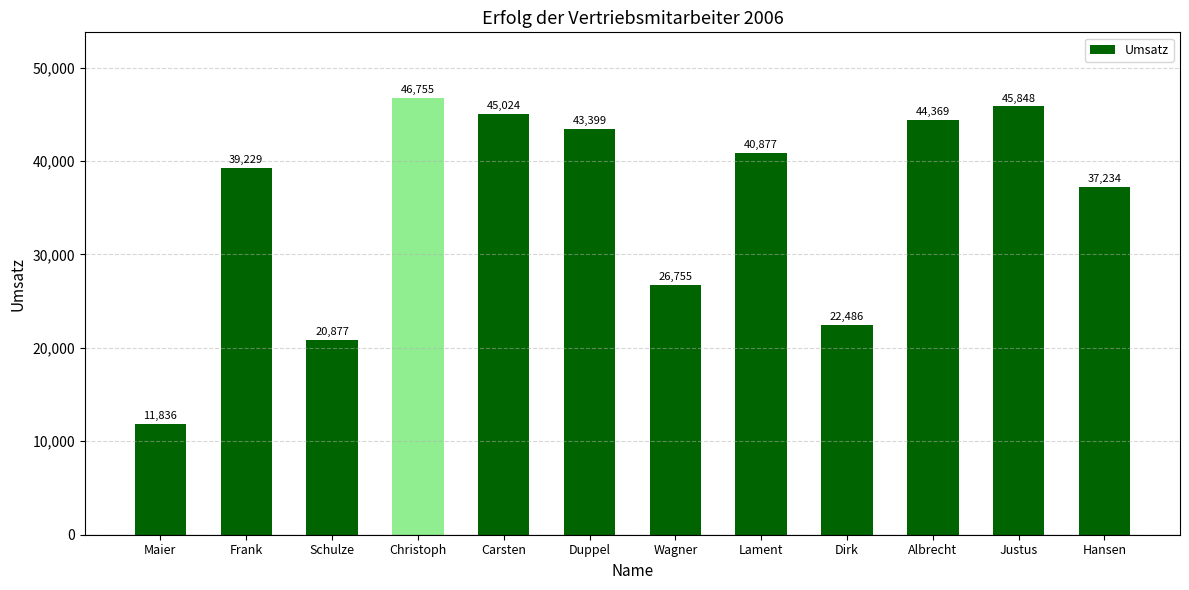

What is the value of the 3rd bar from the left?

20877